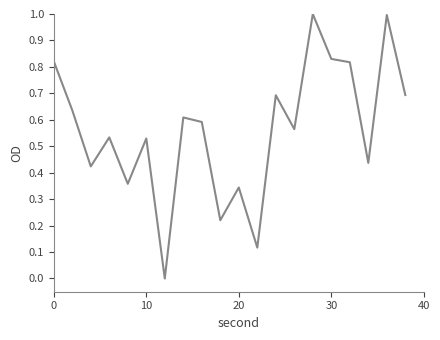

What is the maximum value shown in the chart?

1.0